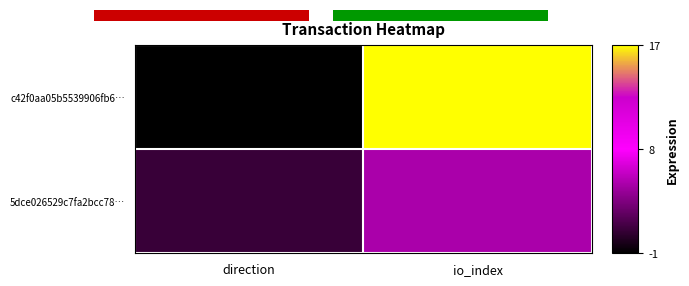

What is the sum of the 5dce026529c7fa2bcc78… values at io_index and direction?

6